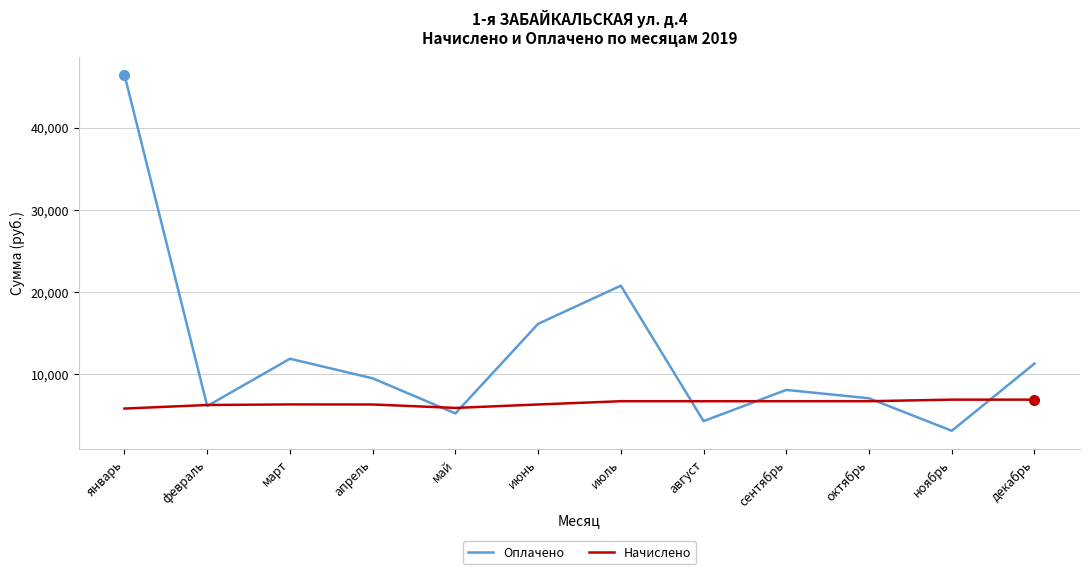

What is the smallest value displayed?

3124.5